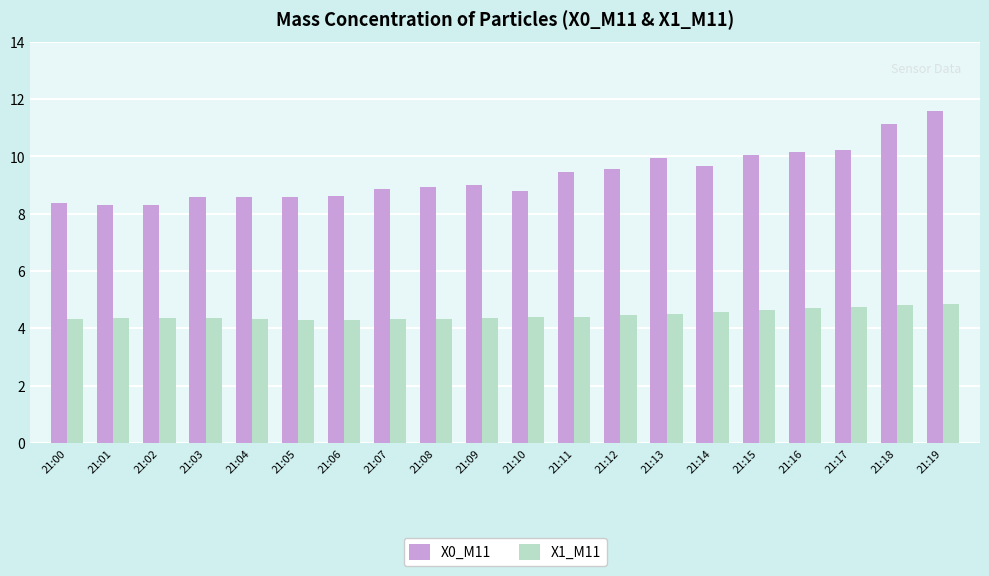

Which series has the widest spread of values?

X0_M11